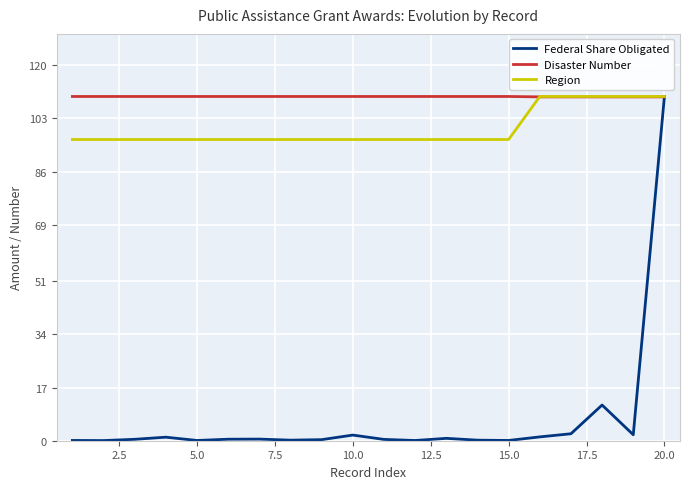

Which series has the largest total across all categories?

Disaster Number